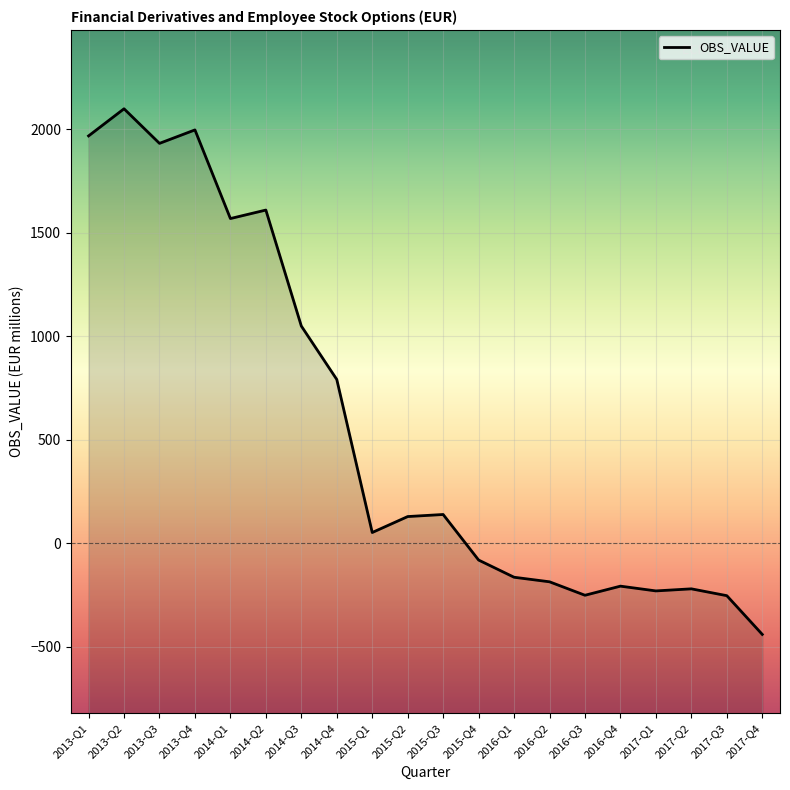

Reading right to left, transcribe all the data shown in this chart.

-440	-253	-220	-230	-207	-251	-186	-164	-81	139	129	52	791	1049	1609	1568	1996	1931	2098	1967